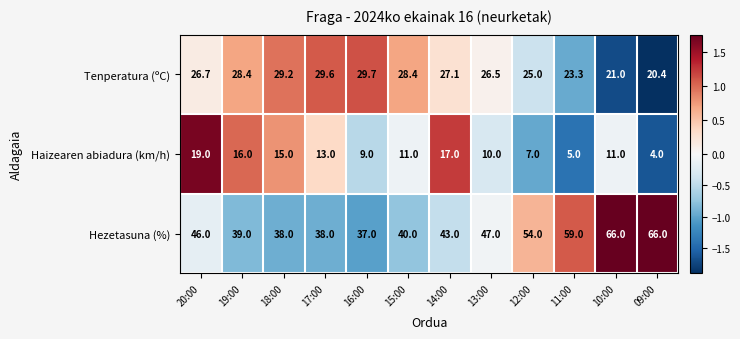

Which series has the largest total across all categories?

Hezetasuna (%)